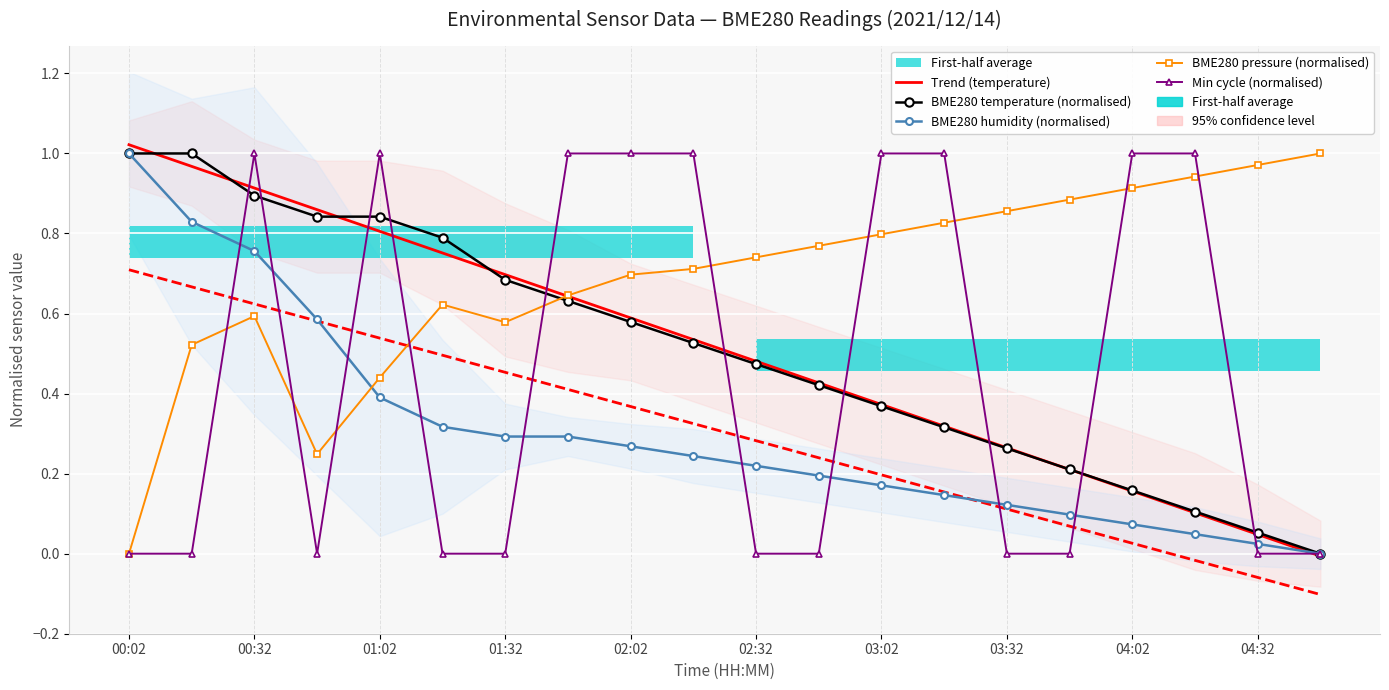

What is the greatest value displayed?

1.0